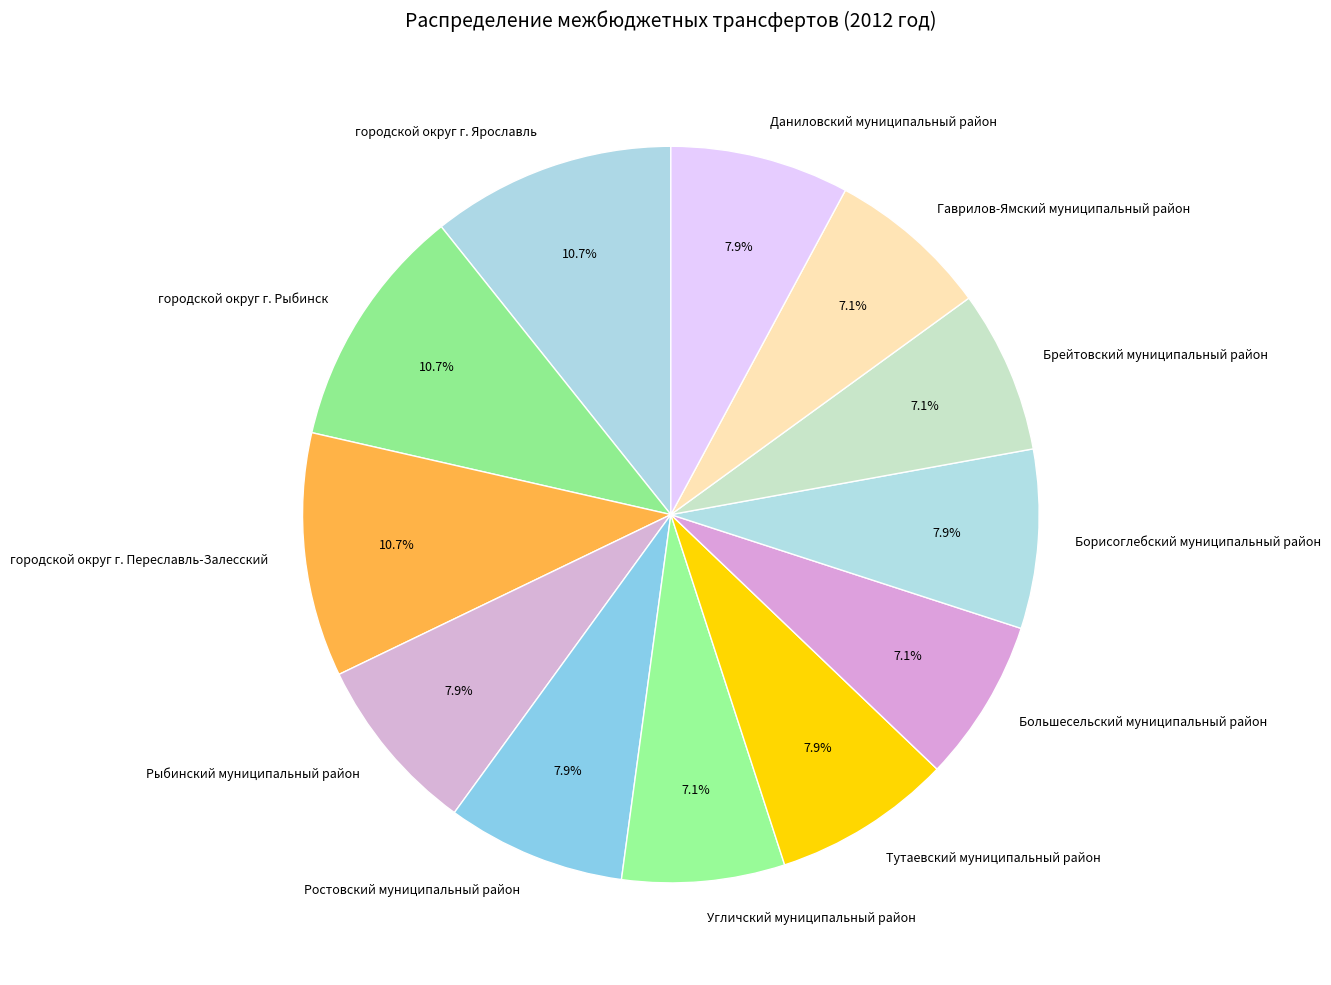

To the nearest percent, what percentage of the pie is Тутаевский муниципальный район?

8%